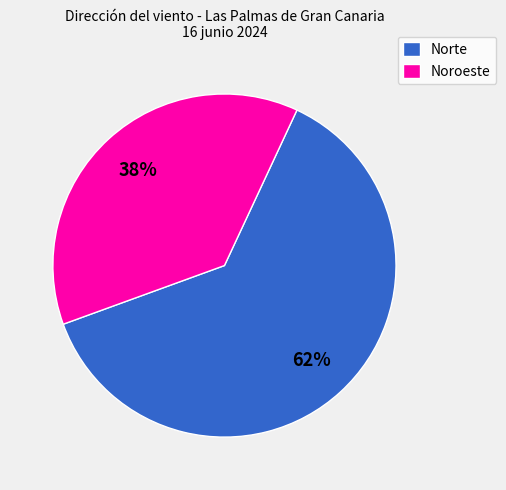

Which slice is the smallest?

Noroeste